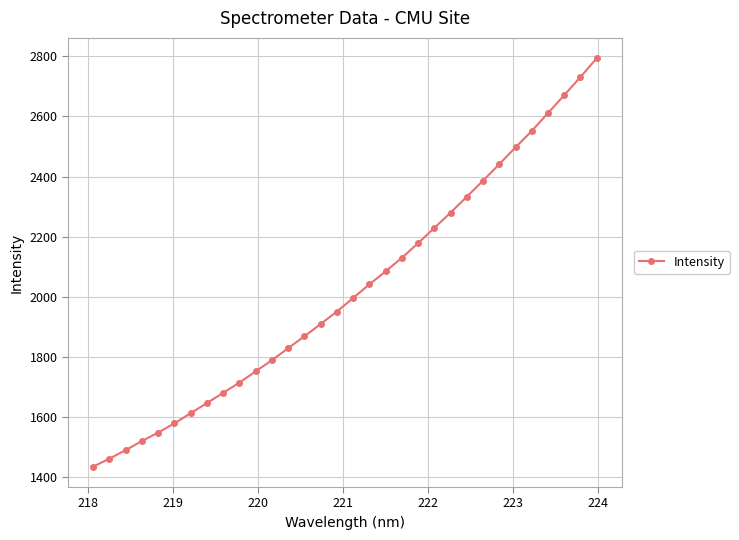

What is the sum of all values?

64723.9